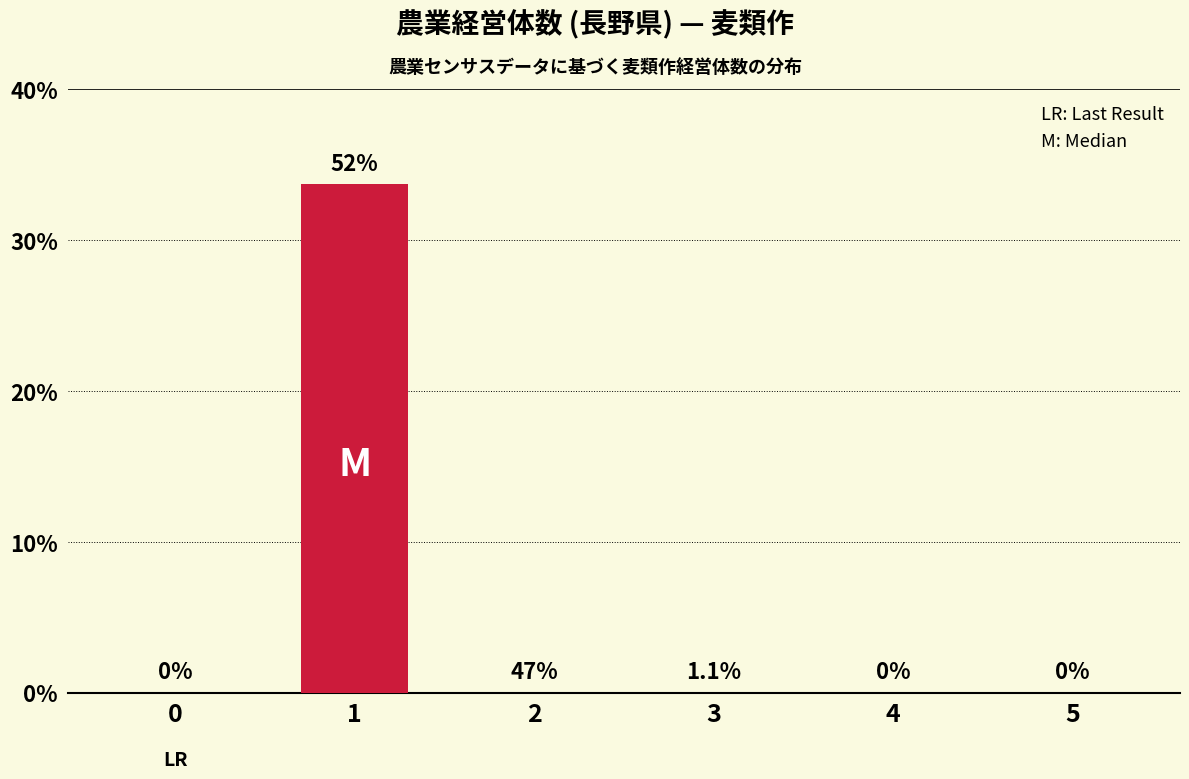

How many data points are above 0?

1